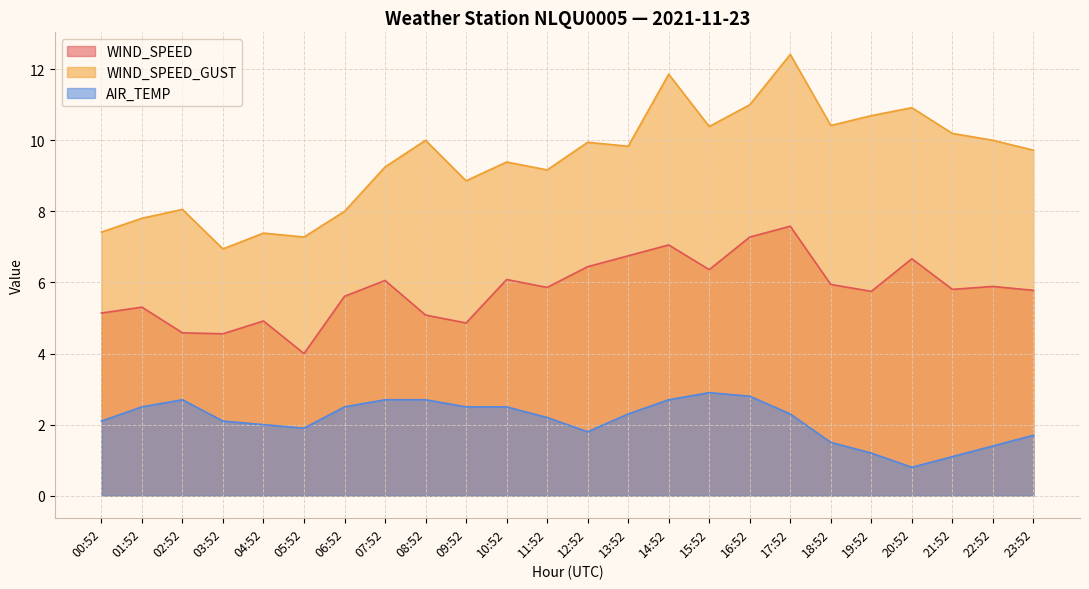

What is the lowest value of the WIND_SPEED series?

4.0